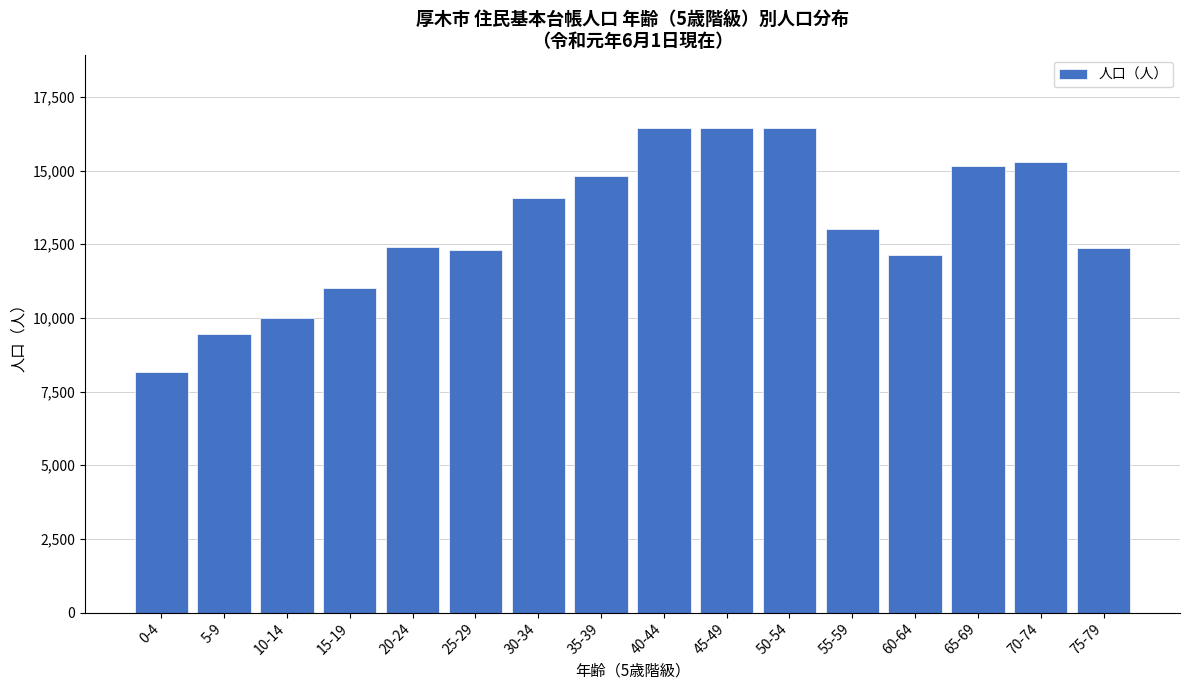

What is the approximate value at 20-24, to the nearest 50?

12400